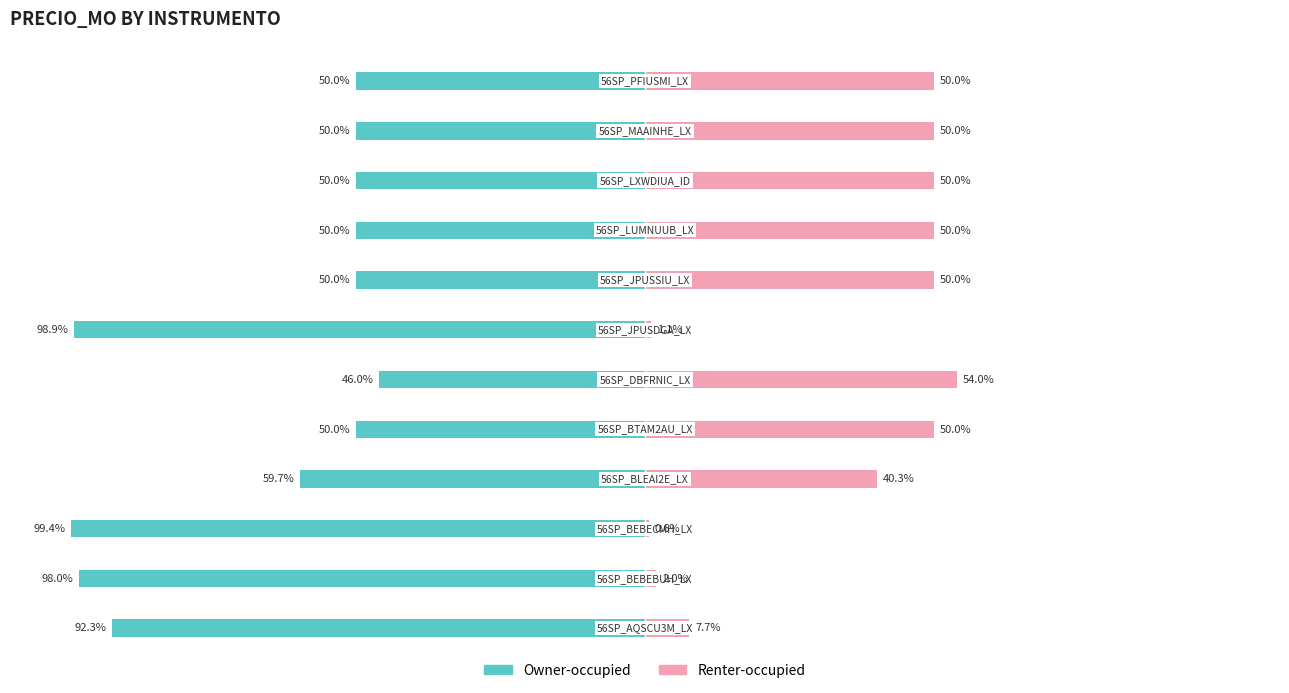

What is the difference between the maximum and minimum values in the Renter-occupied series?

53.4